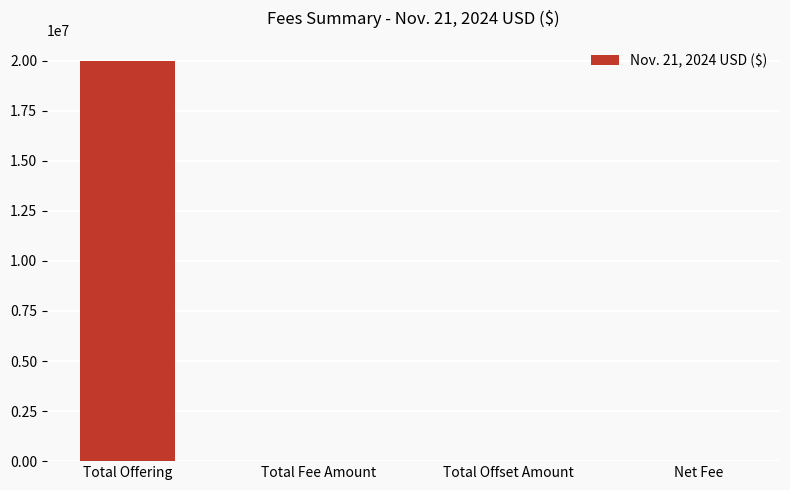

What is the change in value from Total Offering to Total Offset Amount?

-20000000